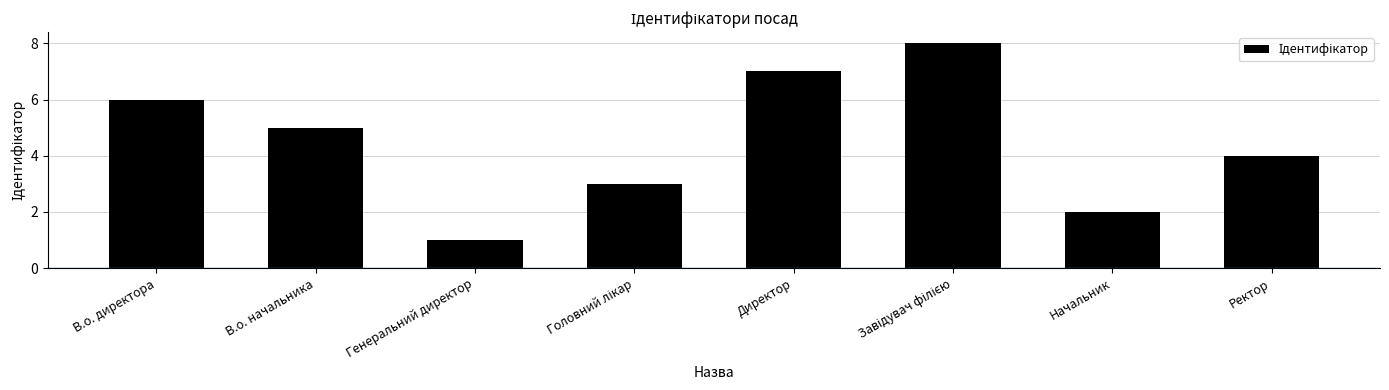

Are the bars grouped side by side (vs. stacked)?

No